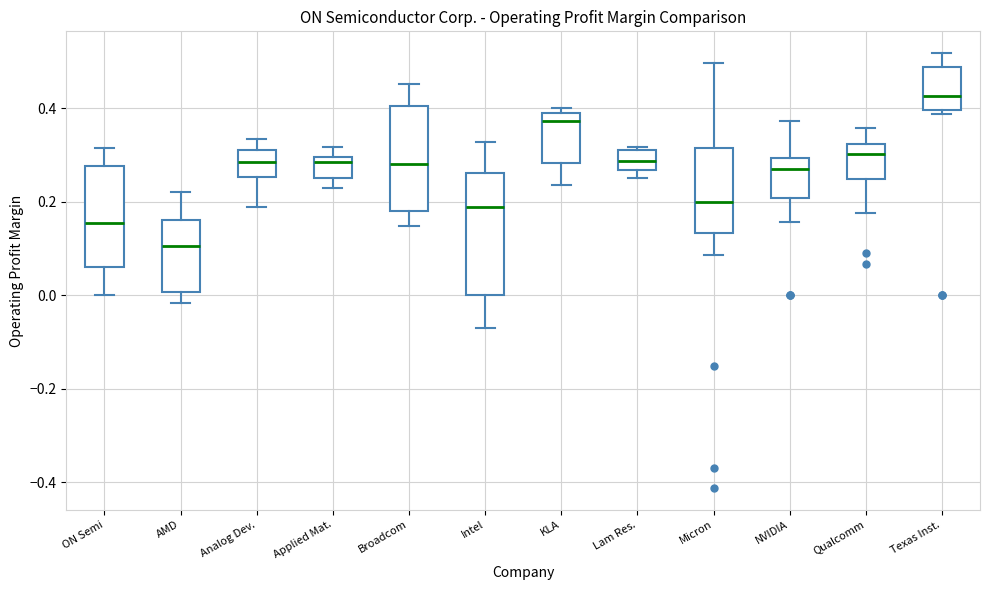

Which box has the lowest median line?

AMD